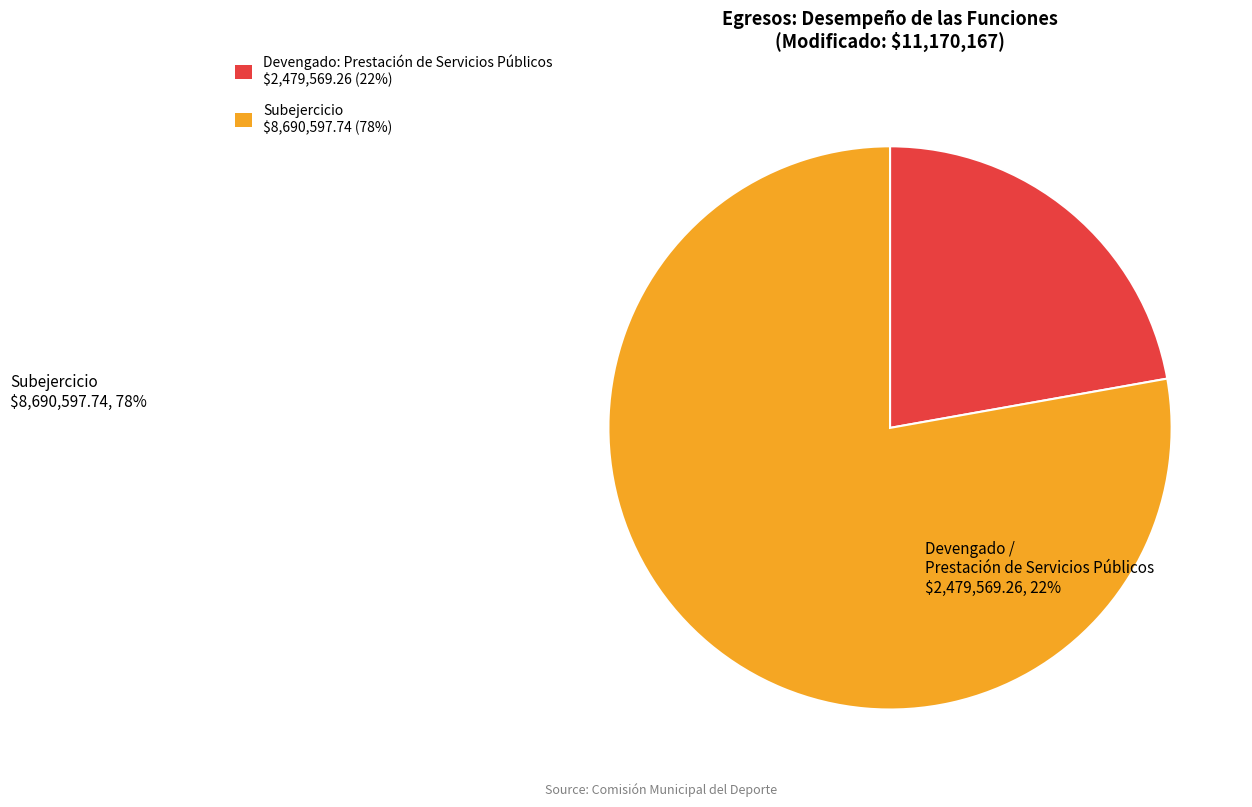

To the nearest percent, what is the difference between the largest and smallest slice percentages?

56%